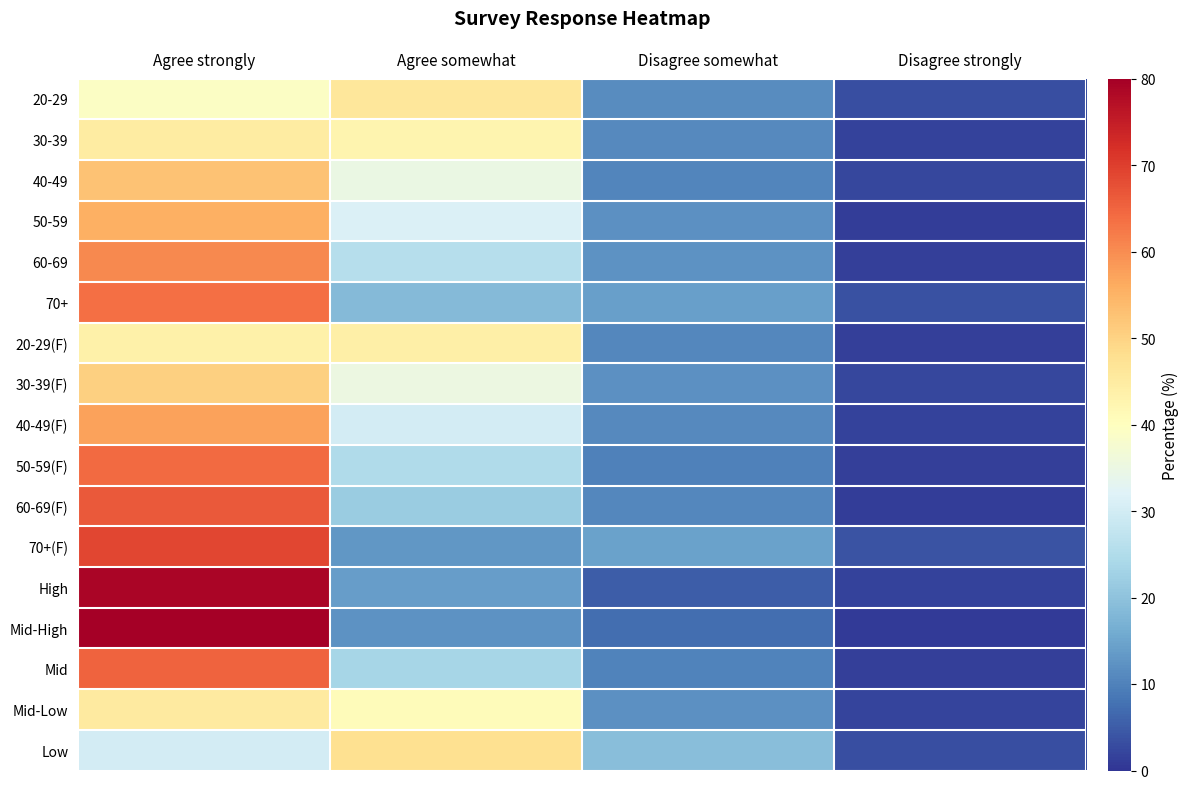

List the series in order of their peak value, highest first.

Mid-High, High, 70+(F), 60-69(F), Mid, 50-59(F), 70+, 60-69, 40-49(F), 50-59, 40-49, 30-39(F), Low, 20-29, Mid-Low, 30-39, 20-29(F)